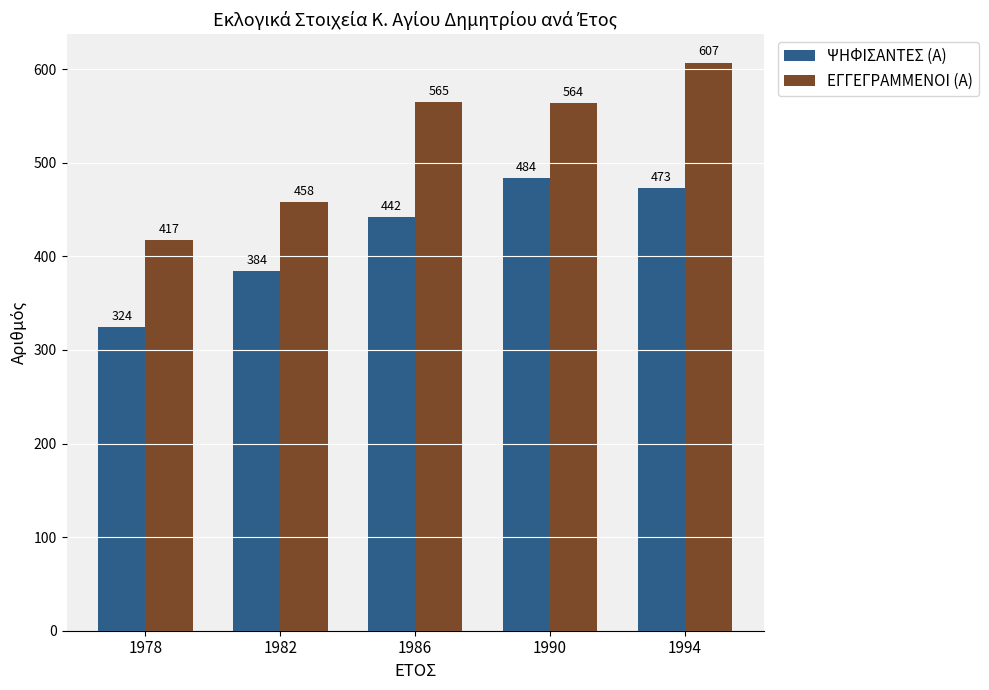

Between 1986 and 1994, which series saw the biggest shift?

ΕΓΓΕΓΡΑΜΜΕΝΟΙ (Α)